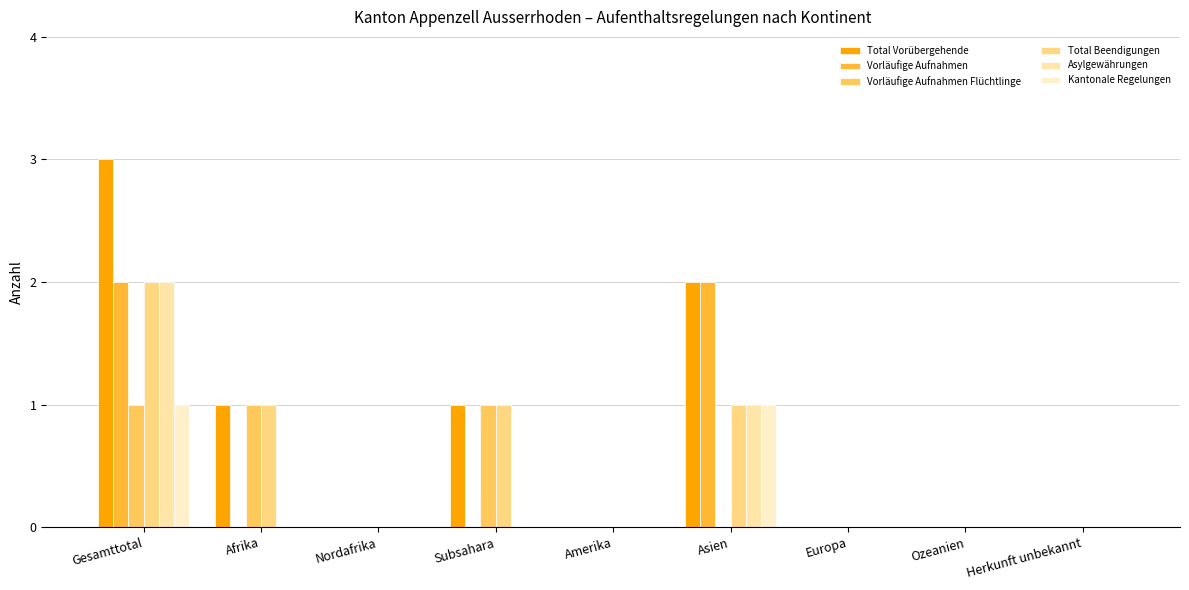

Reading right to left, transcribe all the data shown in this chart.

Total Vorübergehende: Herkunft unbekannt=0	Ozeanien=0	Europa=0	Asien=2	Amerika=0	Subsahara=1	Nordafrika=0	Afrika=1	Gesamttotal=3
Vorläufige Aufnahmen: Herkunft unbekannt=0	Ozeanien=0	Europa=0	Asien=2	Amerika=0	Subsahara=0	Nordafrika=0	Afrika=0	Gesamttotal=2
Vorläufige Aufnahmen Flüchtlinge: Herkunft unbekannt=0	Ozeanien=0	Europa=0	Asien=0	Amerika=0	Subsahara=1	Nordafrika=0	Afrika=1	Gesamttotal=1
Total Beendigungen: Herkunft unbekannt=0	Ozeanien=0	Europa=0	Asien=1	Amerika=0	Subsahara=1	Nordafrika=0	Afrika=1	Gesamttotal=2
Asylgewährungen: Herkunft unbekannt=0	Ozeanien=0	Europa=0	Asien=1	Amerika=0	Subsahara=0	Nordafrika=0	Afrika=0	Gesamttotal=2
Kantonale Regelungen: Herkunft unbekannt=0	Ozeanien=0	Europa=0	Asien=1	Amerika=0	Subsahara=0	Nordafrika=0	Afrika=0	Gesamttotal=1